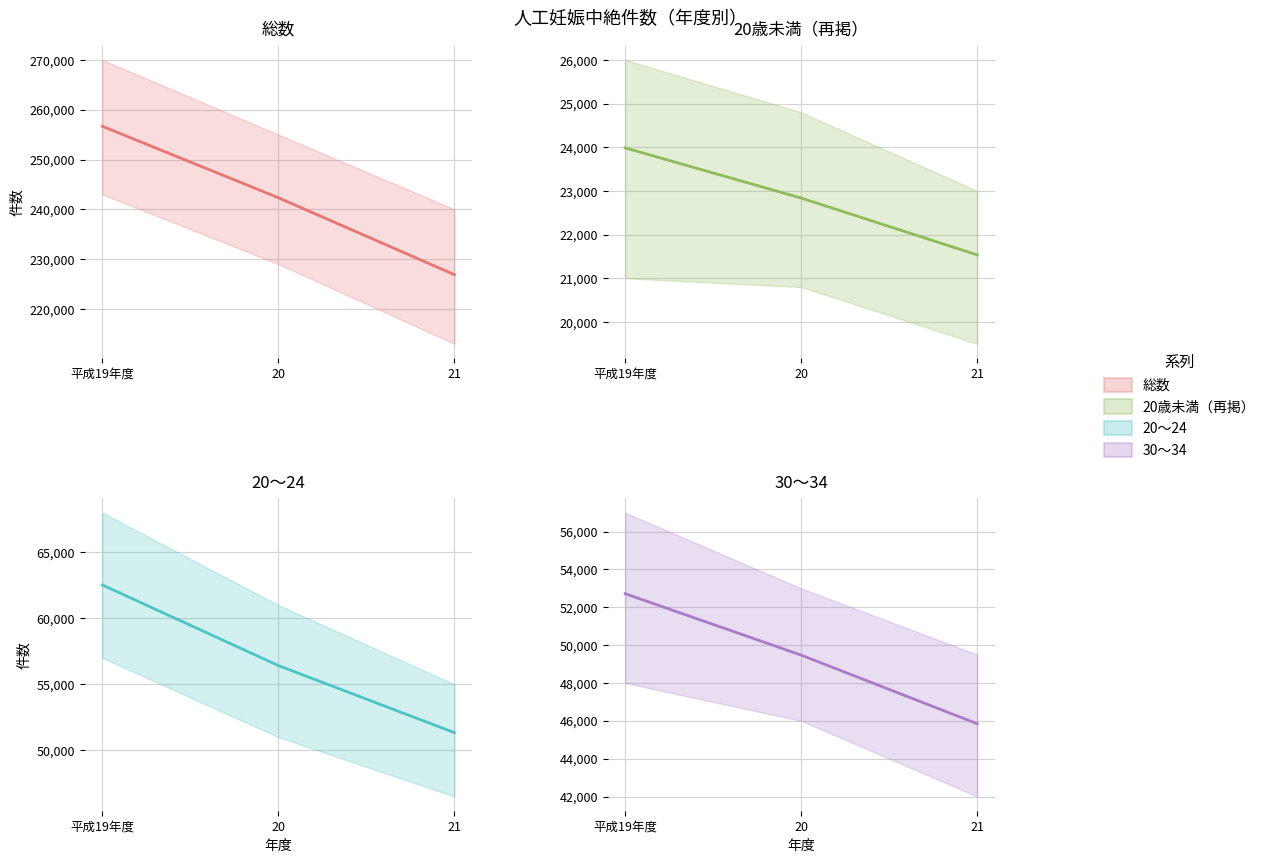

Which series has the largest total across all categories?

総数